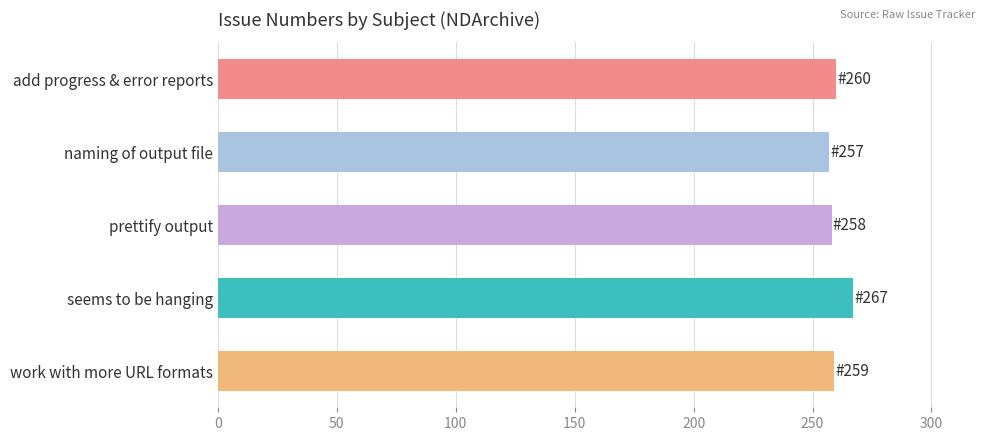

What is the difference between the maximum and minimum values?

10